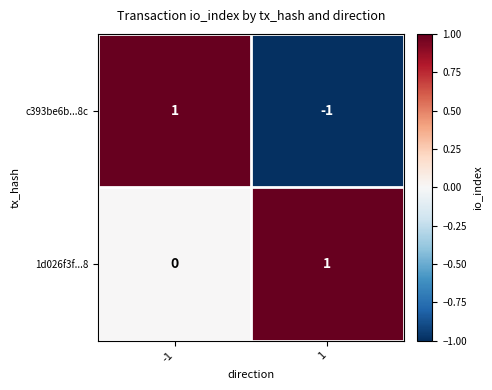

The value of c393be6b...8c at 1 is 0. True or false?

False